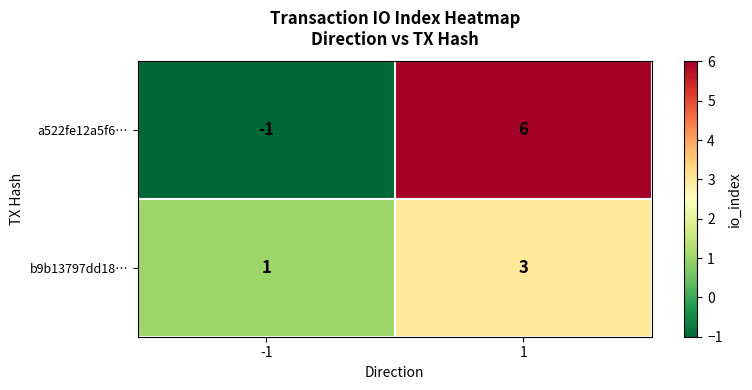

Read the b9b13797dd18… value at 1.

3